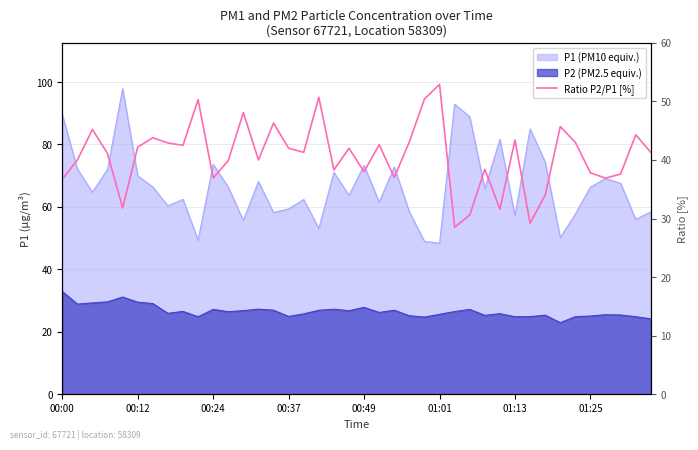

What is the approximate value at 29?

31.6